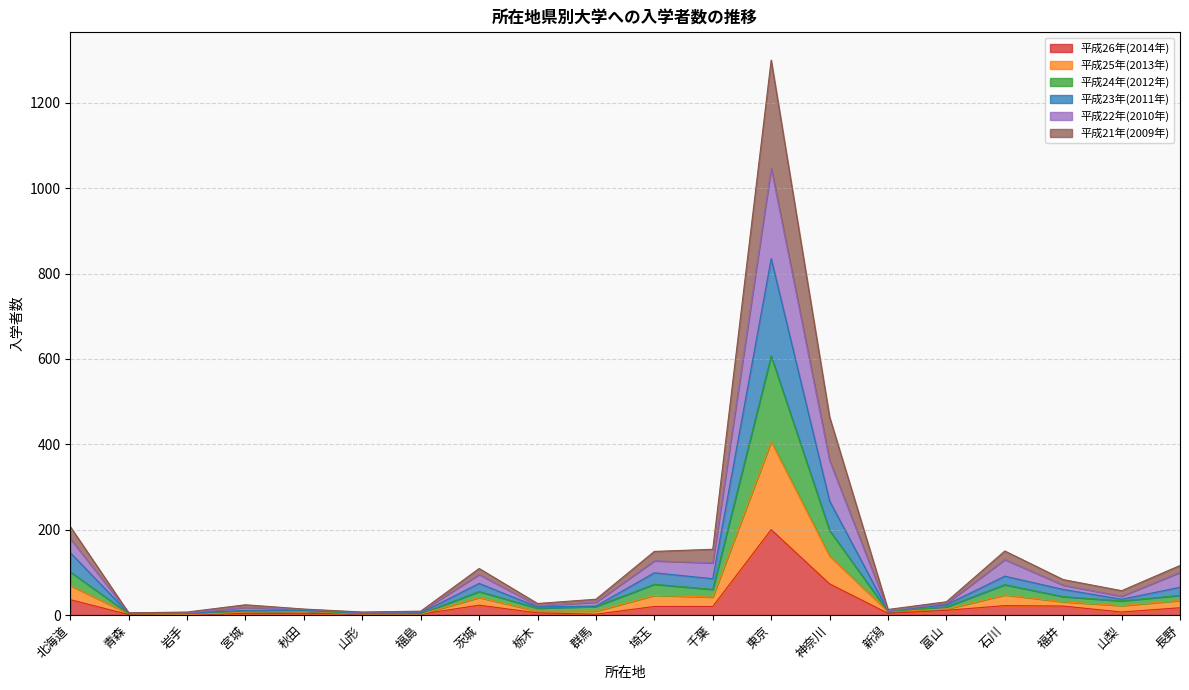

The 平成26年(2014年) series shows 0 at 岩手. True or false?

True